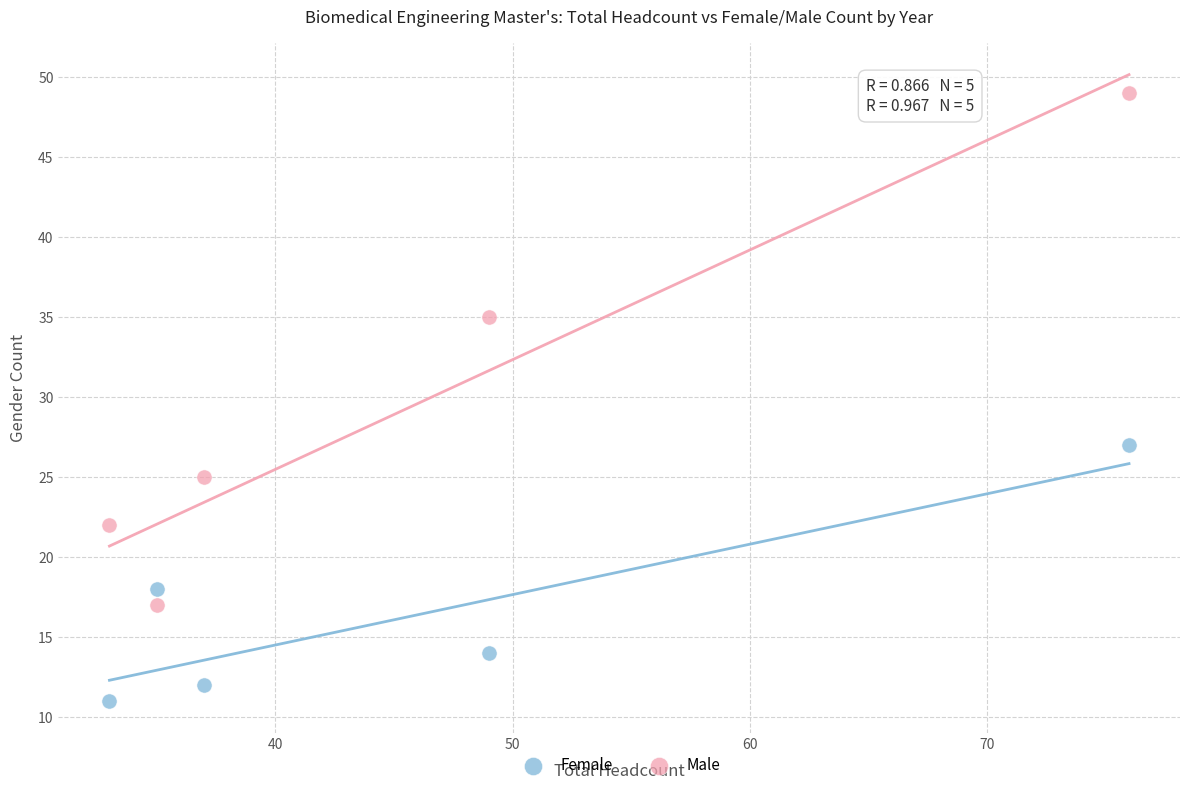

In the Female series, what Y value is closest to 19?

18